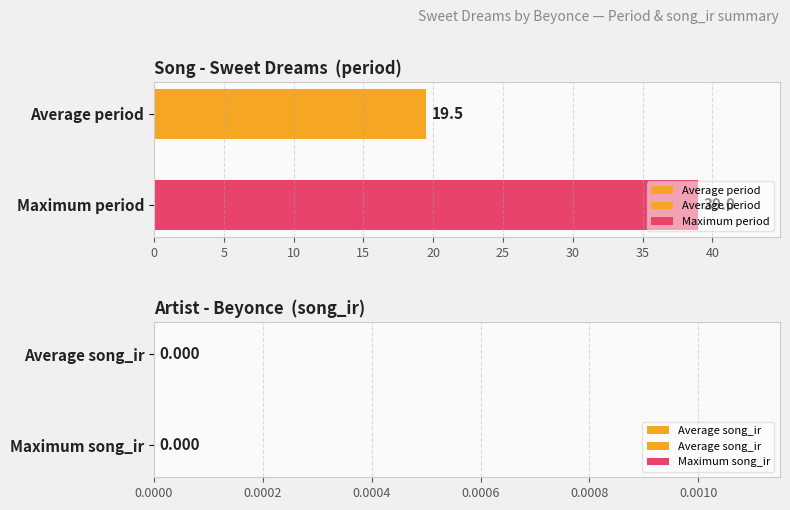

True or false: Average period has a value of 11.5 at Maximum period.

False